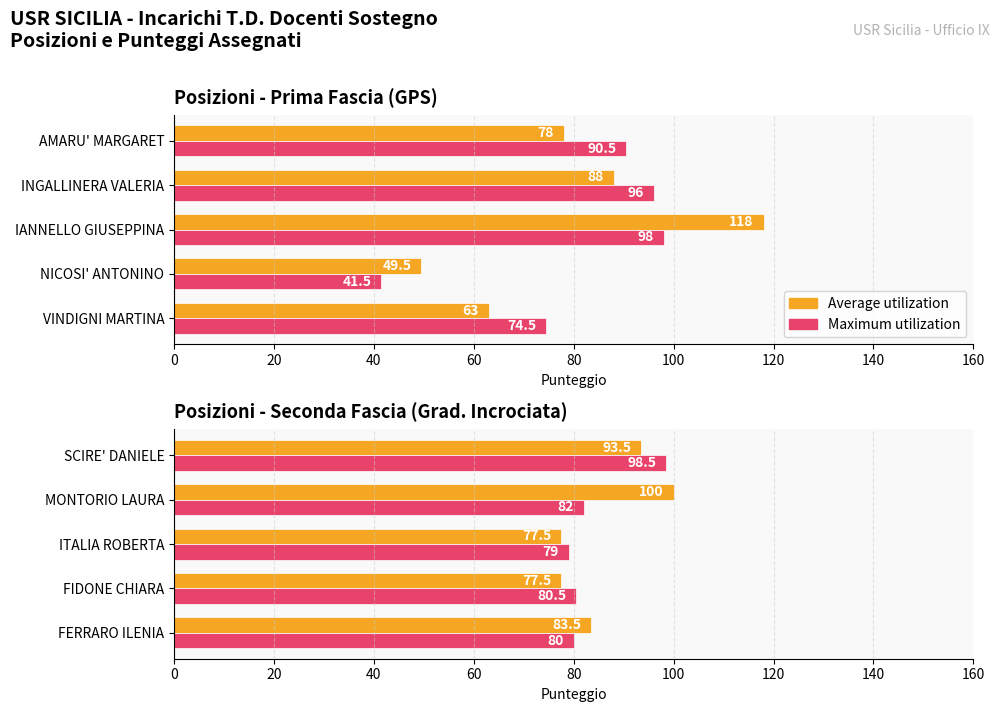

Are the bars grouped side by side (vs. stacked)?

Yes